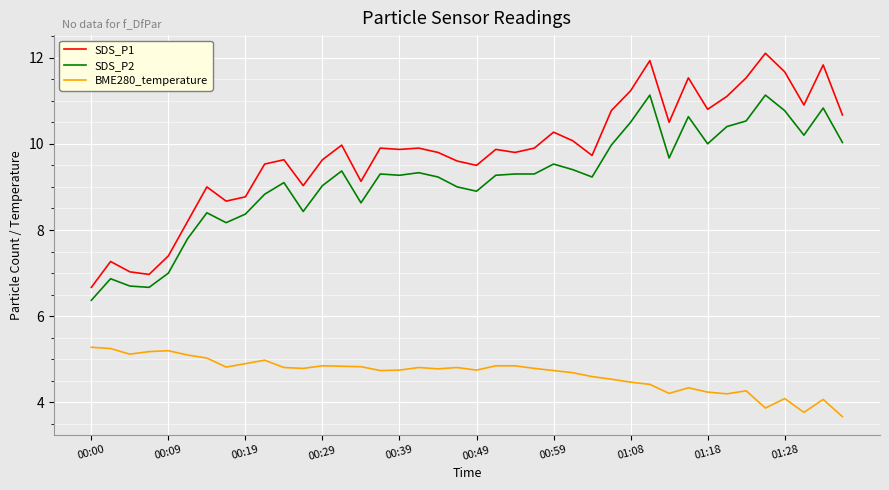

List the series in order of their peak value, highest first.

SDS_P1, SDS_P2, BME280_temperature